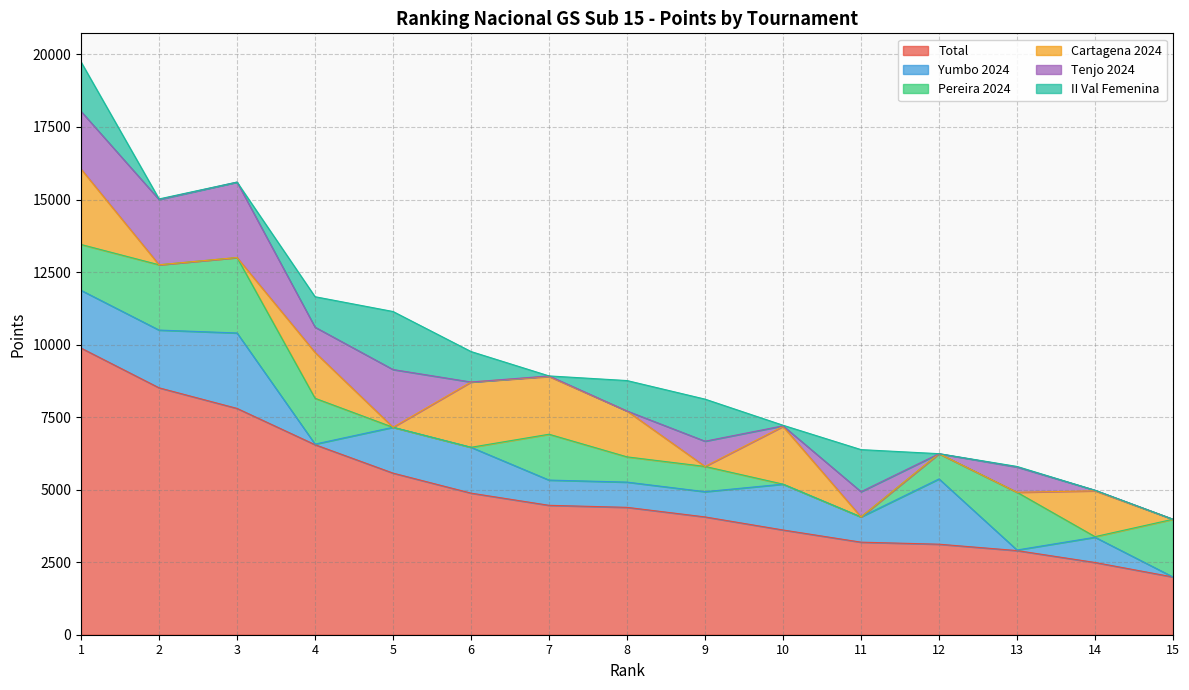

True or false: Yumbo 2024 and Cartagena 2024 cross at least once.

True